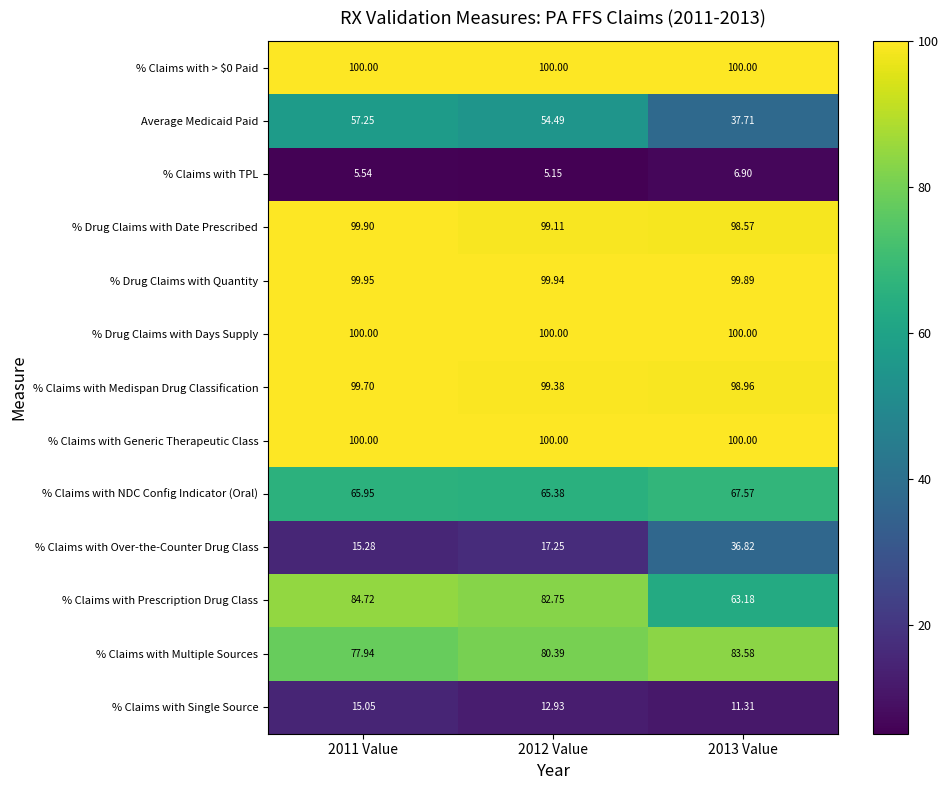

At which category is the sum across all series the highest?

2011 Value